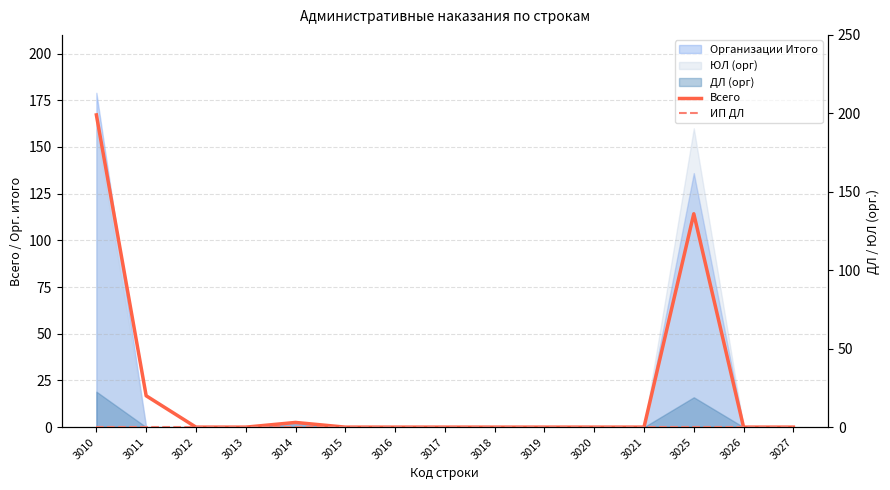

How many lines are shown in the chart?

2